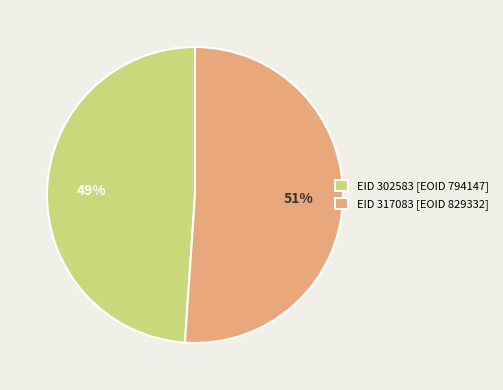

Is it true that EID 317083 is 51% of the pie?

True